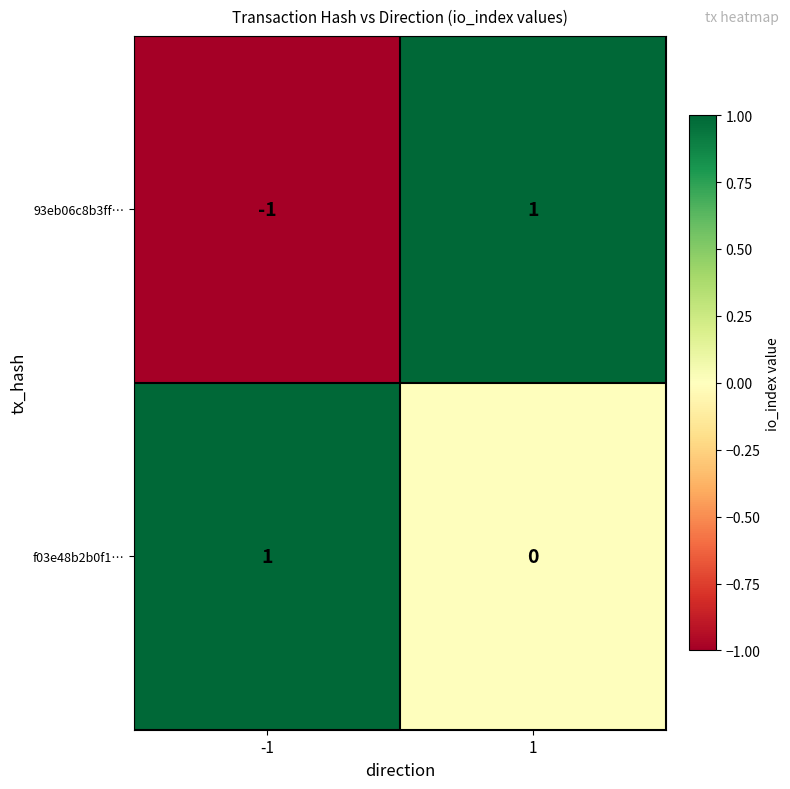

Which series has the largest total across all categories?

f03e48b2b0f1…